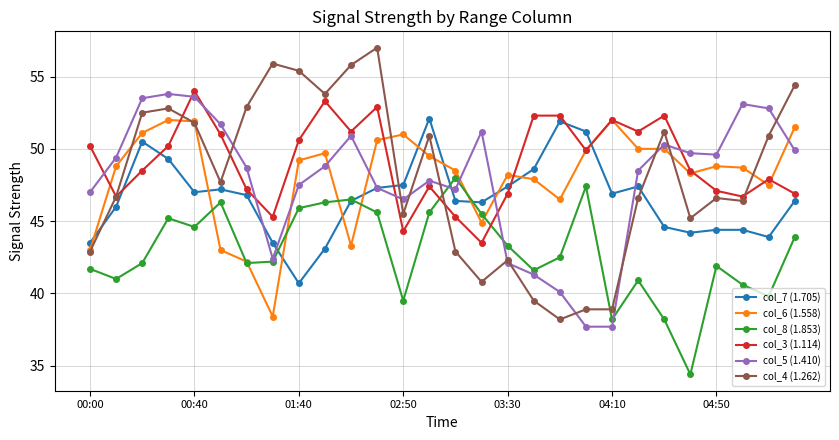

What is the minimum value for col_6 (1.558)?

38.4